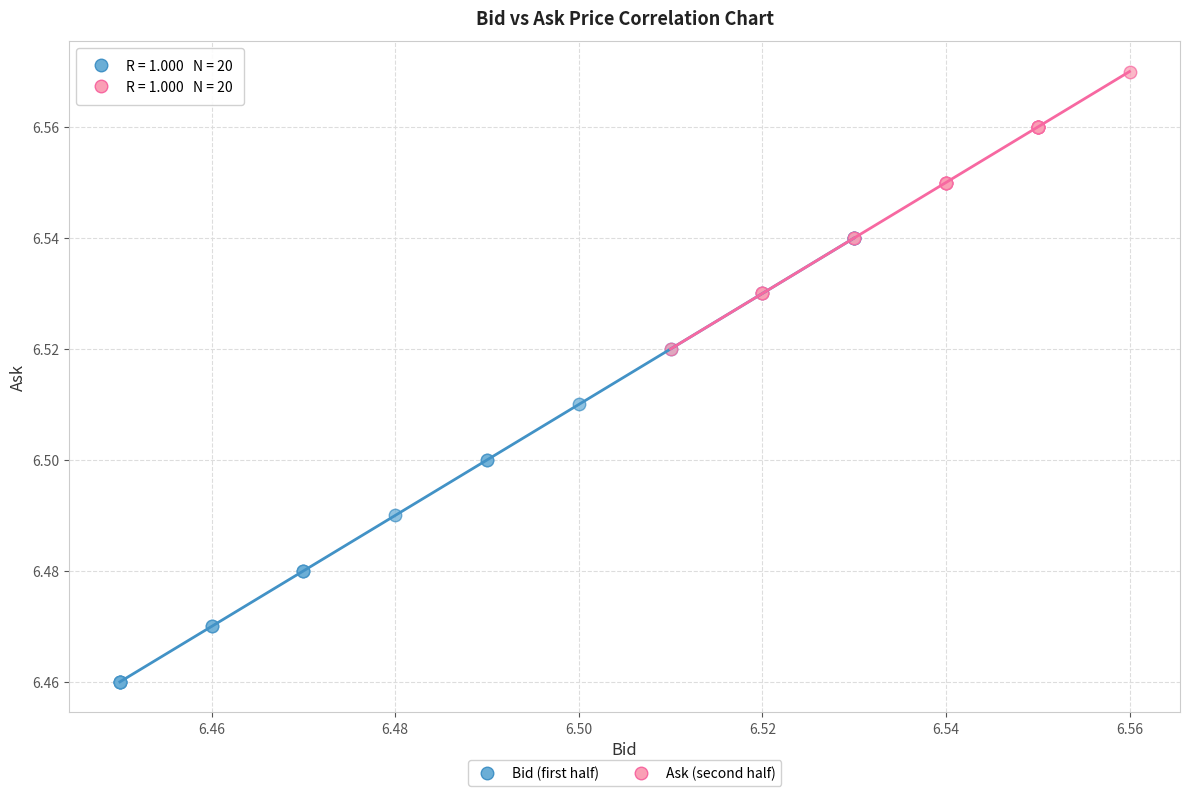

Which series reaches the minimum Y coordinate?

Bid (first half)